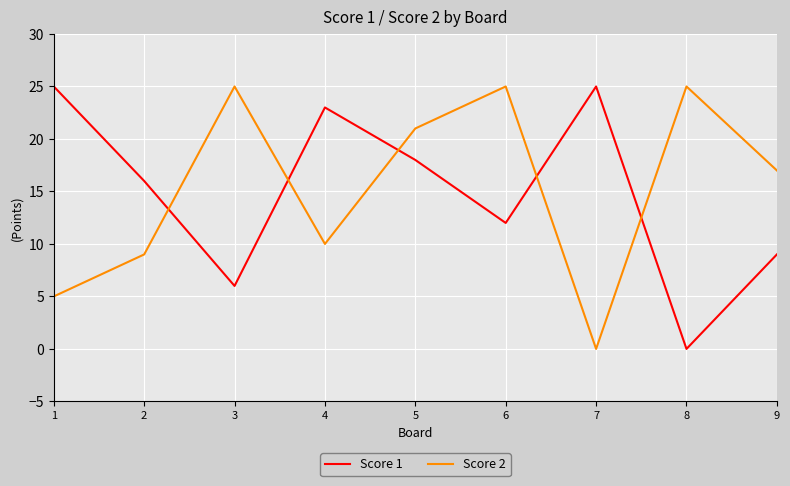

Reading right to left, what are all the values shown in this chart?

Score 1: 9	0	25	12	18	23	6	16	25
Score 2: 17	25	0	25	21	10	25	9	5